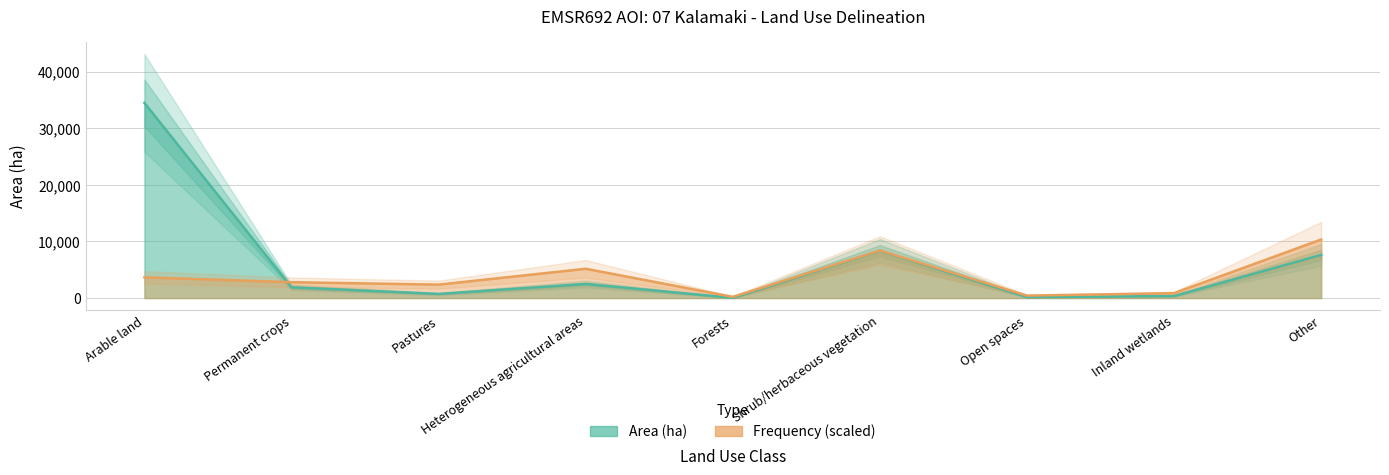

True or false: Frequency has more than 0 interior local peaks.

True